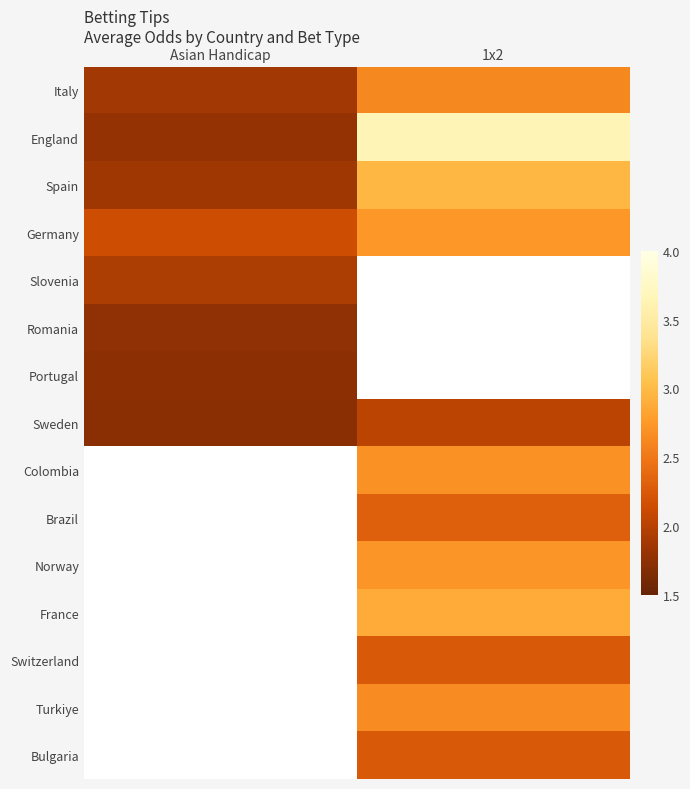

What is the smallest value displayed?

1.7